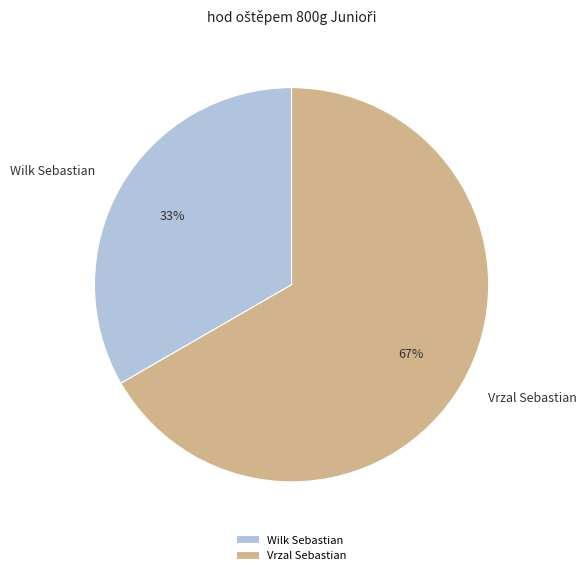

What percentage is the Vrzal Sebastian slice, to the nearest percent?

67%